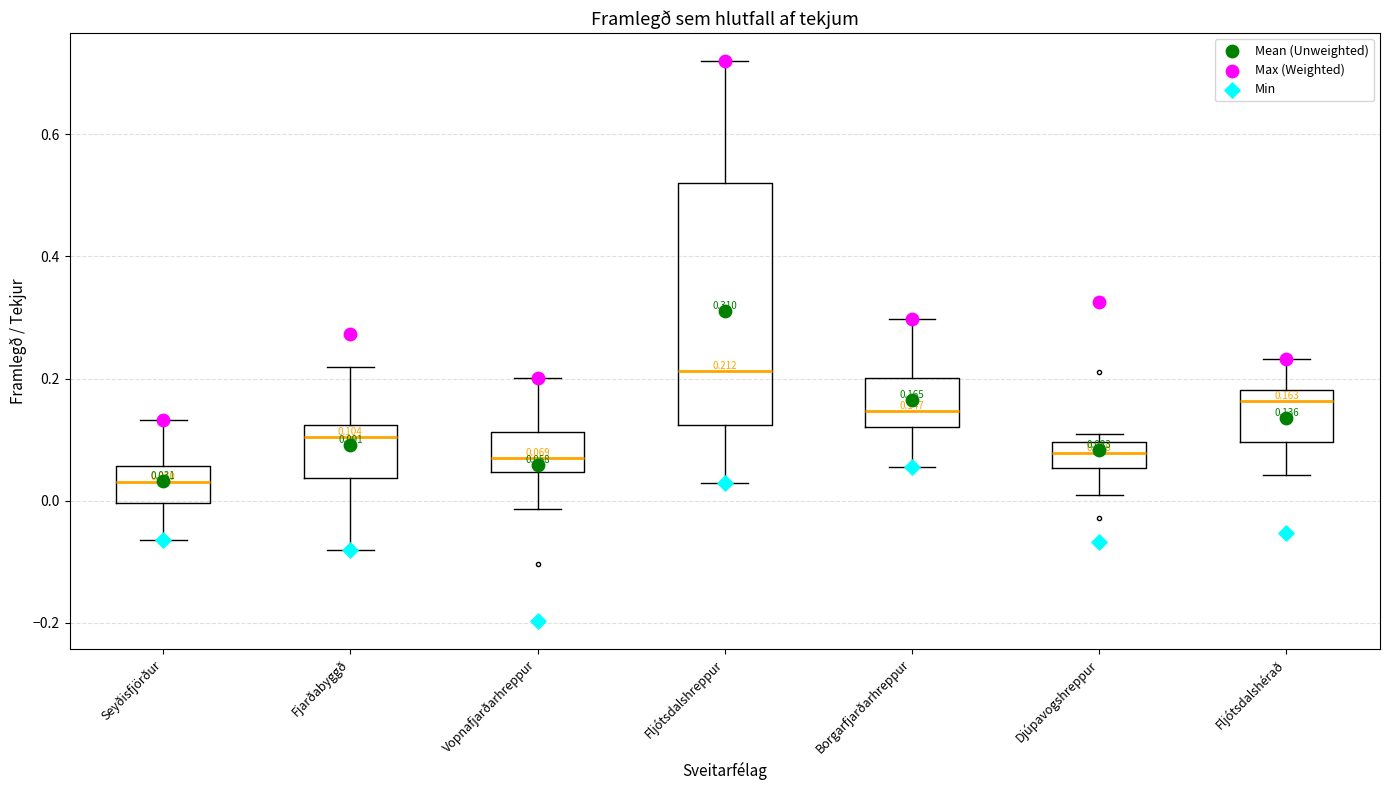

Which box is the tallest, from its lower edge to its upper edge?

Fljótsdalshreppur